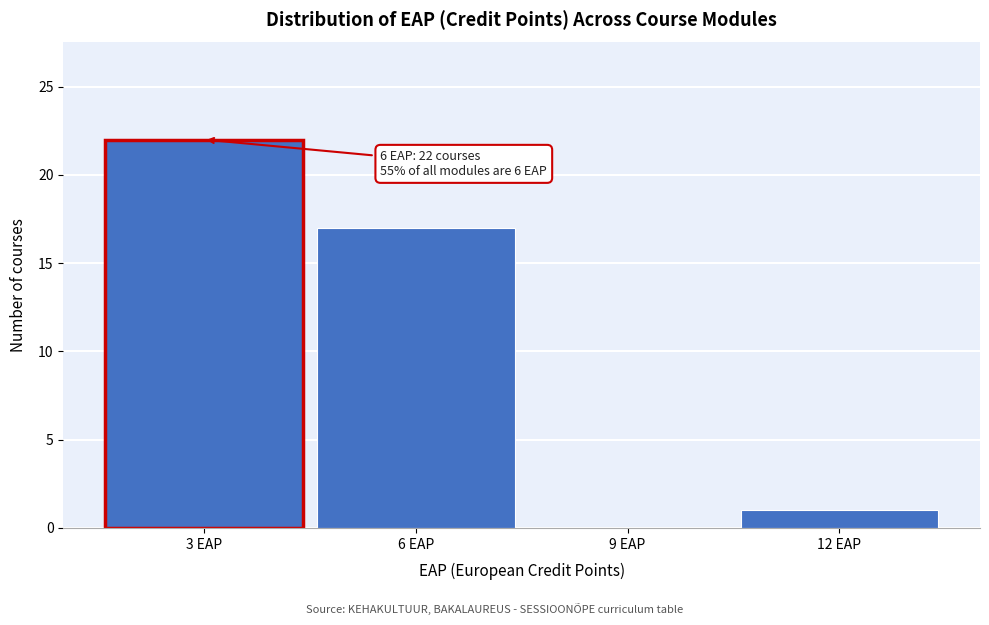

Reading left to right, what are all the values shown in this chart?

3 EAP=22	6 EAP=17	9 EAP=0	12 EAP=1